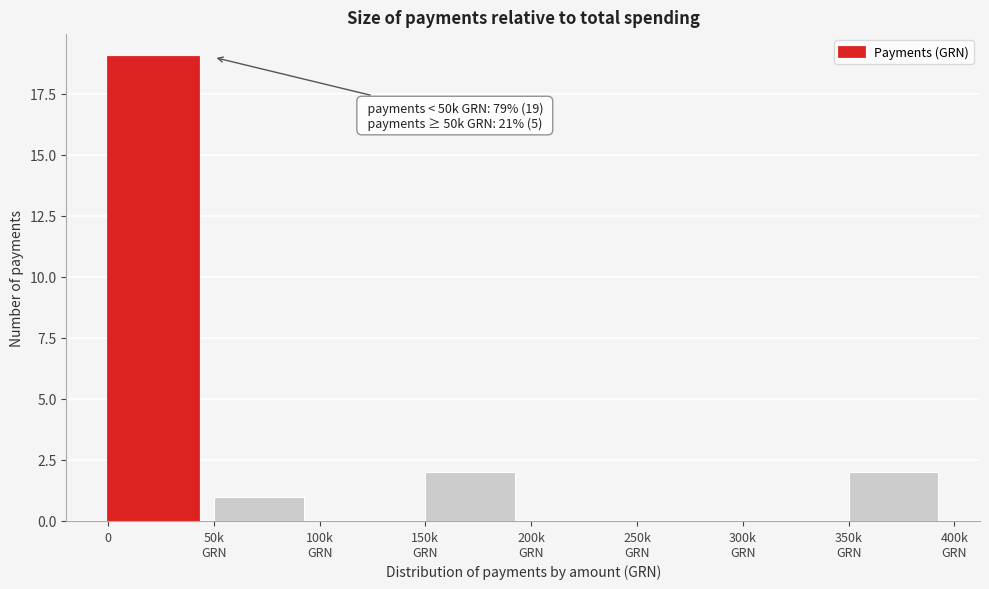

What is the sum of all values?

24